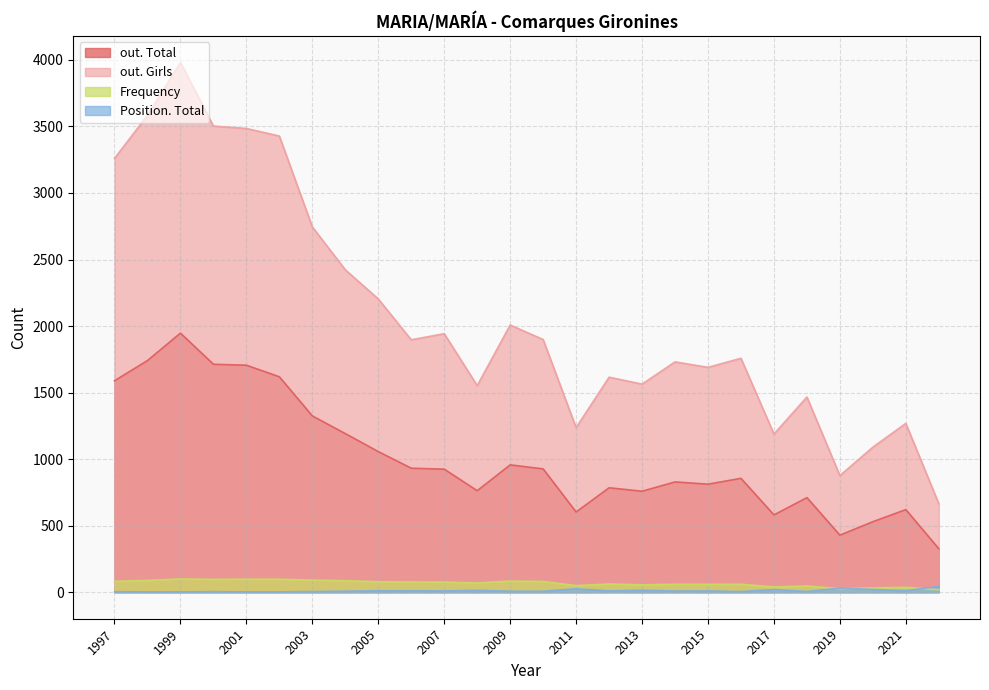

Where is the first local minimum for Position. Total?

2021